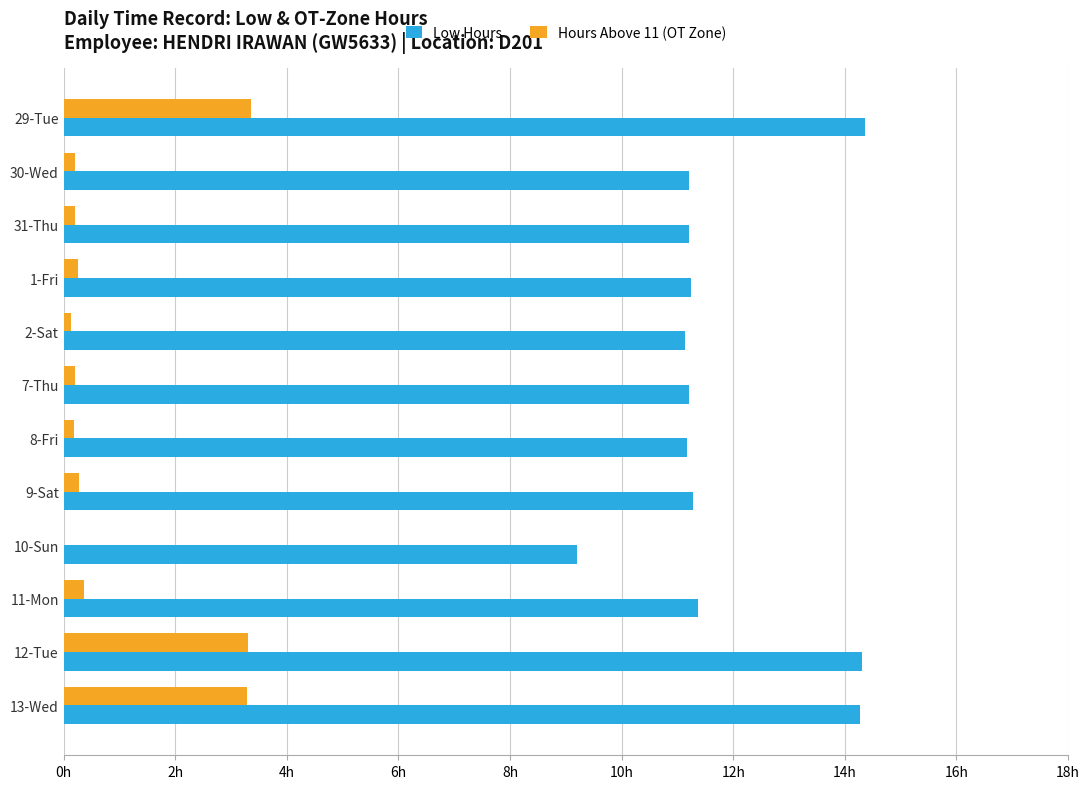

What are all the series names shown in the legend?

Low Hours, Hours Above 11 (OT Zone)